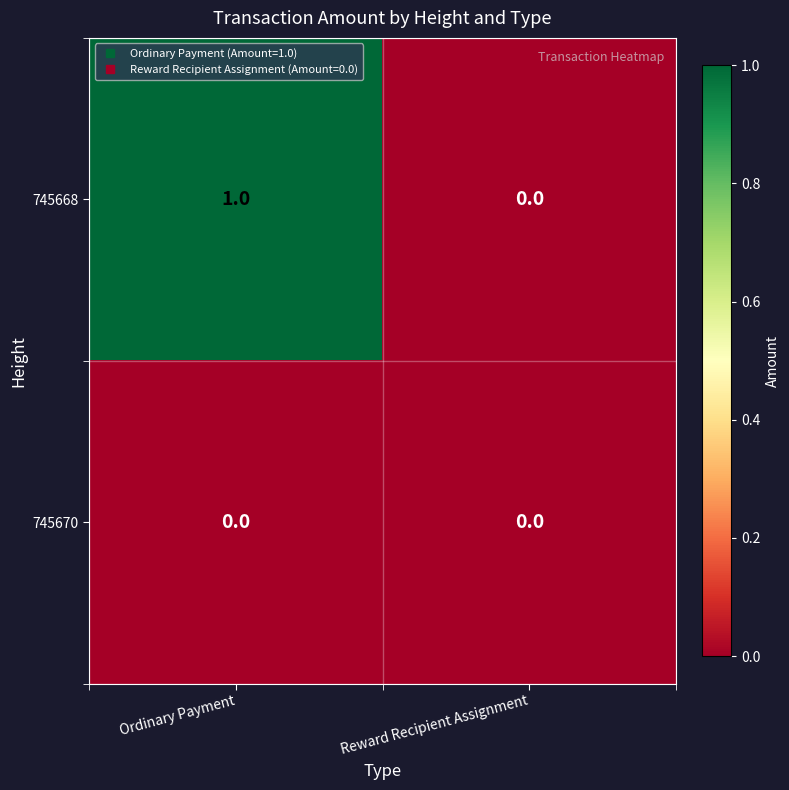

Reading left to right, what are all the values shown in this chart?

745668: 1	0
745670: 0	0